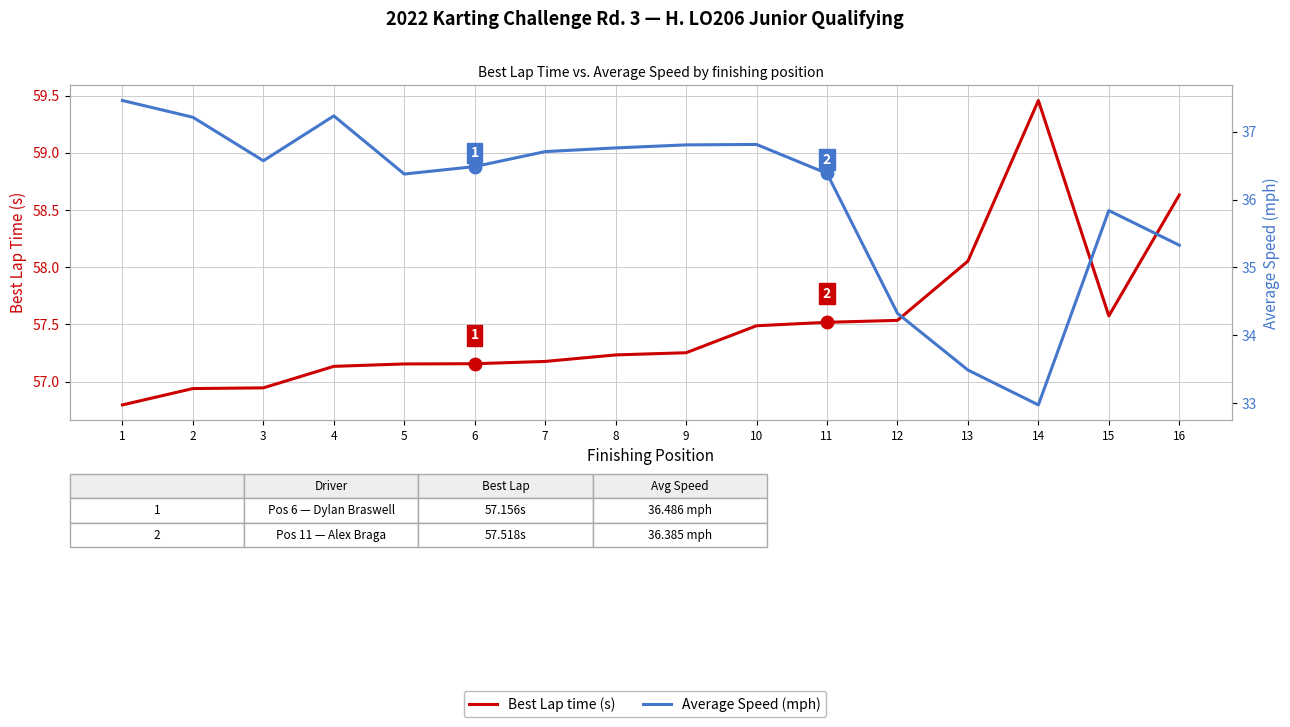

Reading left to right, list all the values displayed in this chart.

Best Lap time (s): 56.8	56.9	56.9	57.1	57.2	57.2	57.2	57.2	57.3	57.5	57.5	57.5	58.1	59.5	57.6	58.6
Average Speed (mph): 37.5	37.2	36.6	37.2	36.4	36.5	36.7	36.8	36.8	36.8	36.4	34.3	33.5	33.0	35.8	35.3